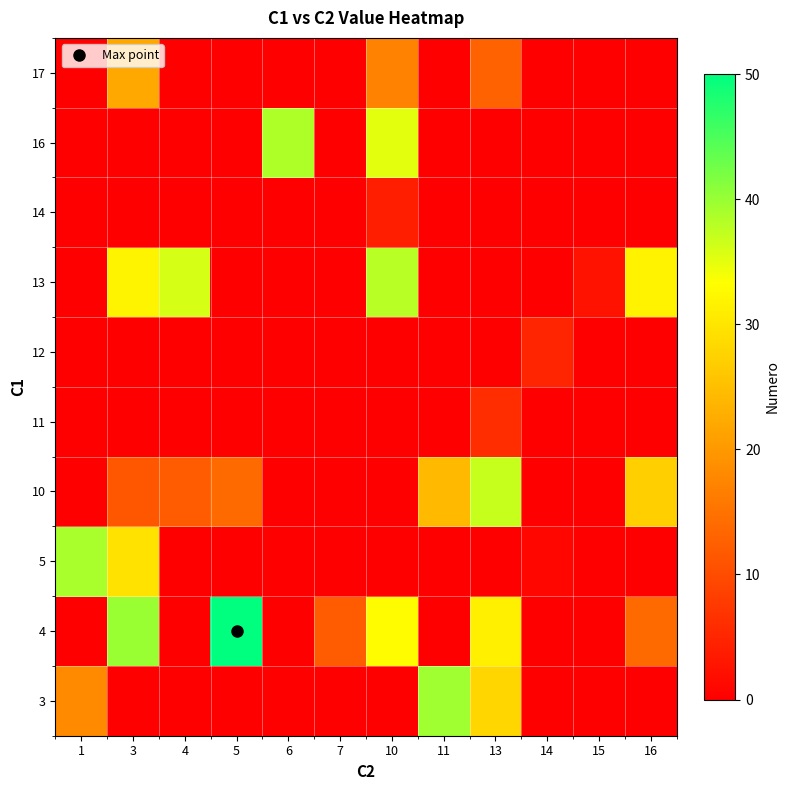

What is the total value across all series at 16?

72.7